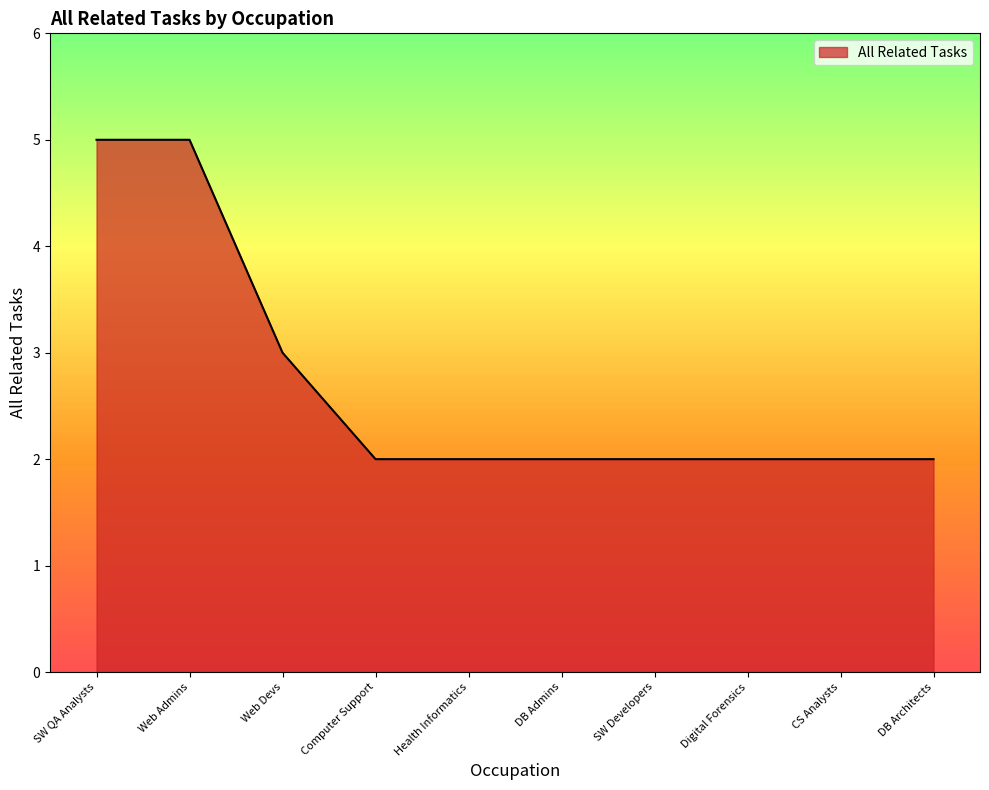

Where is the data nearest to the value 3?

Web Devs